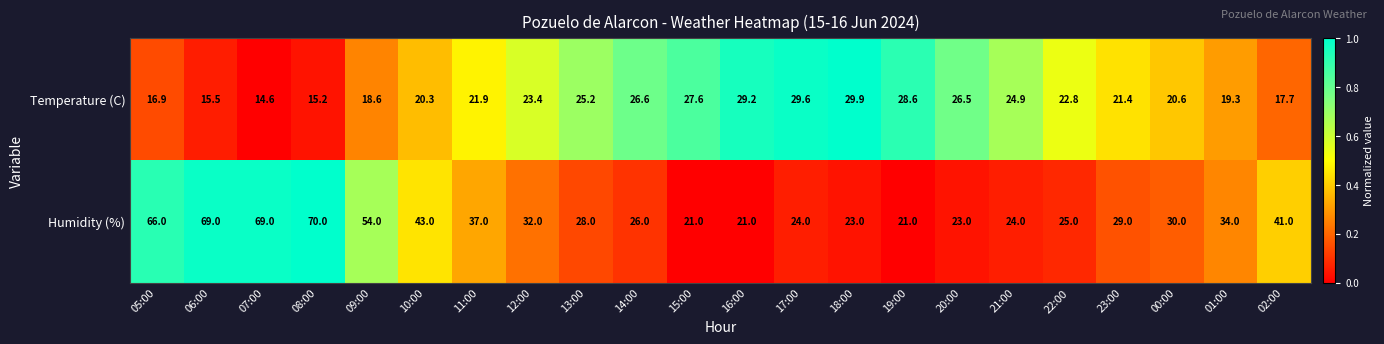

What is the maximum value shown in the chart?

70.0